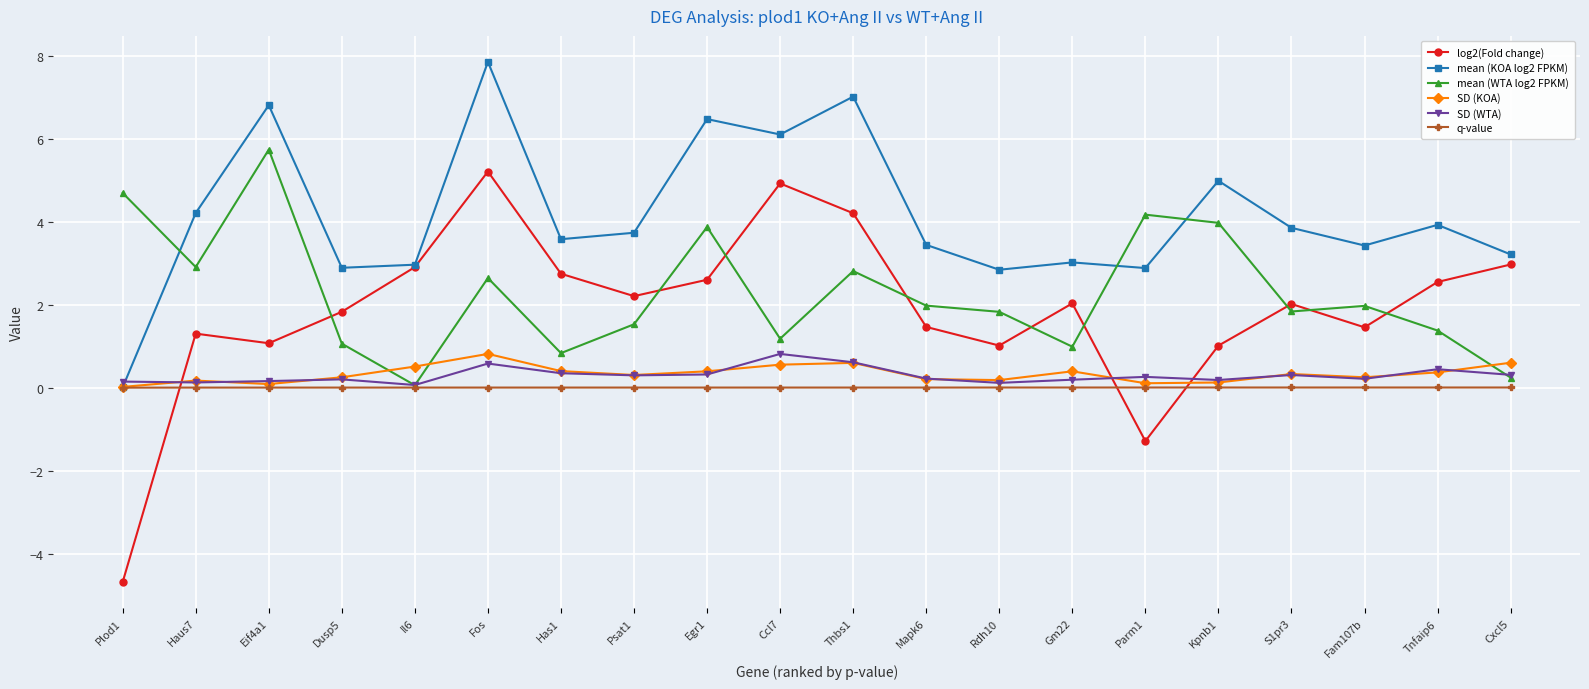

Between which two adjacent categories do log2(Fold change) and SD (KOA) first intersect?

Plod1 and Haus7